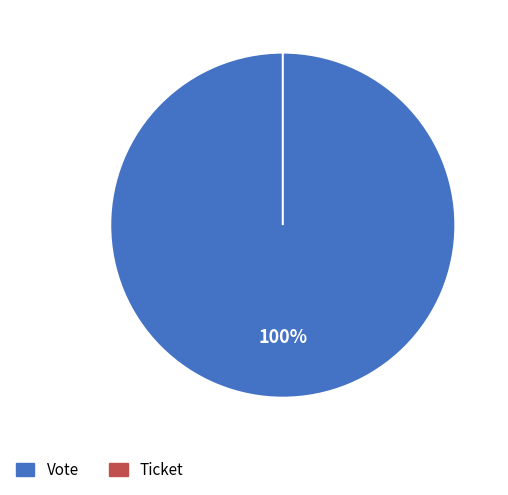

To the nearest percent, what is the average slice percentage?

50%